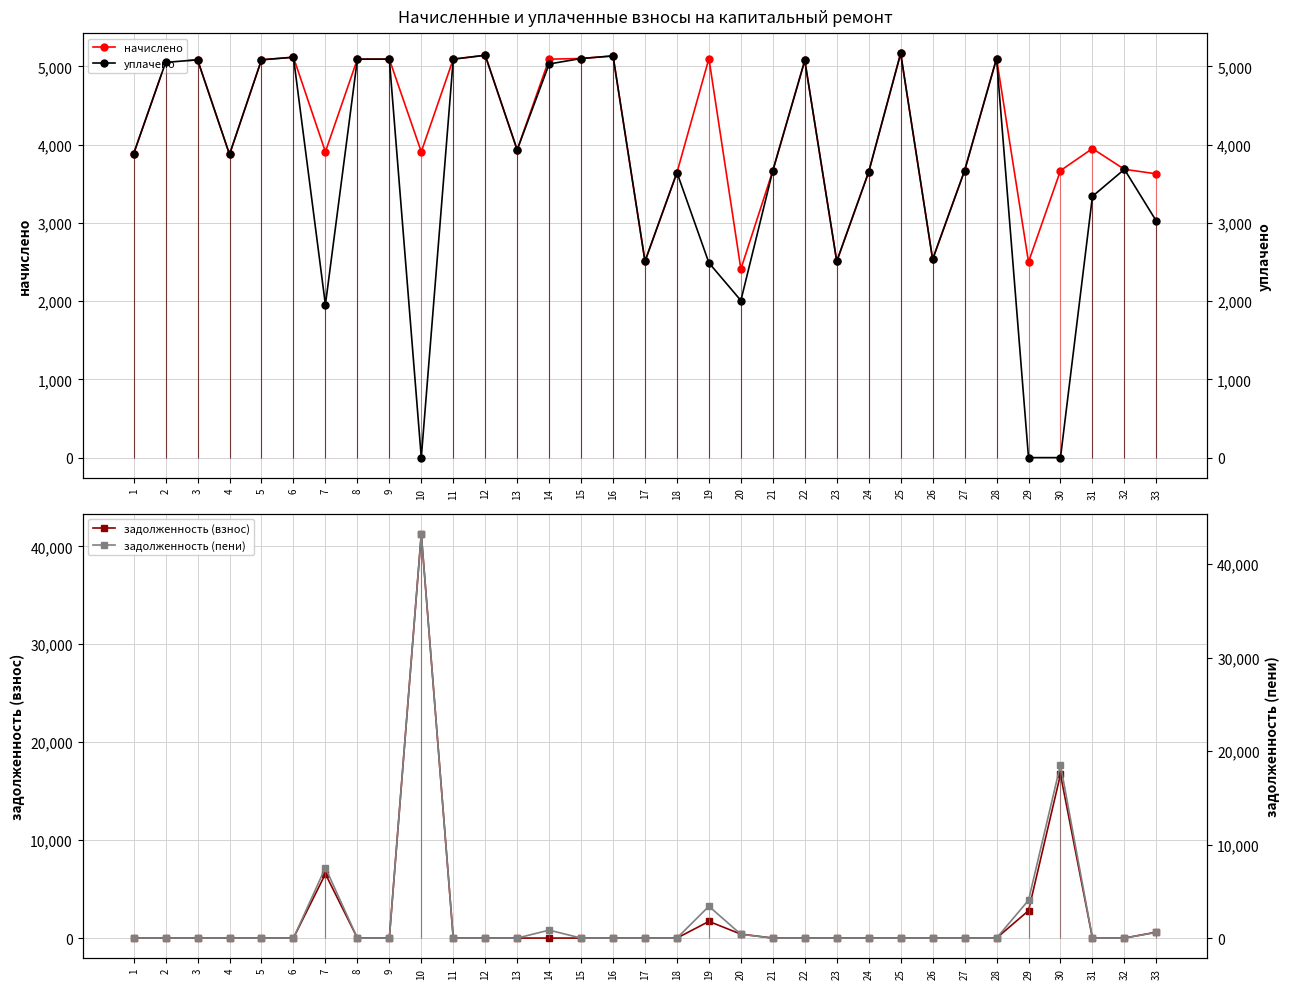

At which label is начислено closest to 3788?

4